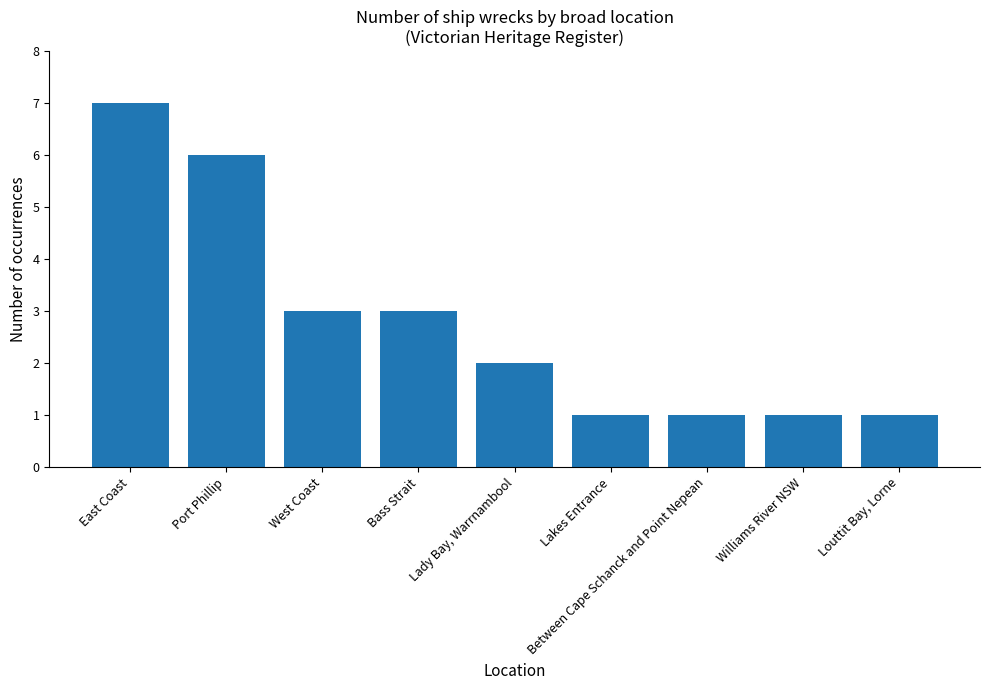

What is the greatest value displayed?

7